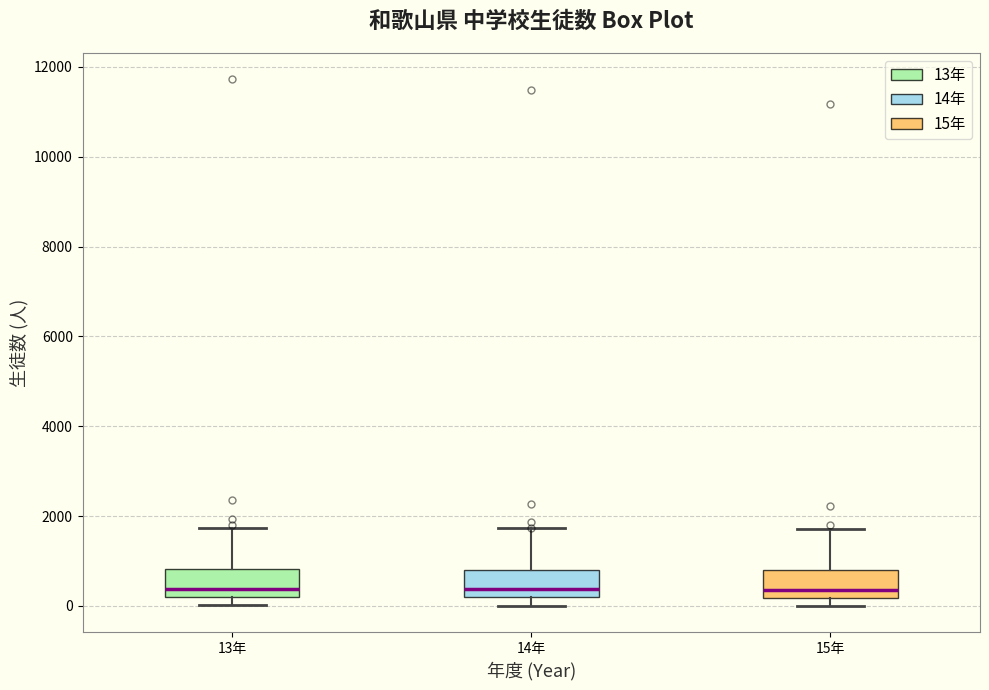

Reading left to right, transcribe this box plot: for each box, give where its median line is, the range the box spans, and where its two whiskers end, as read against the y-axis. The values are not printed on the chart, so give them approximately, as read against the axis.

13年: median 400, box 200 to 800, whiskers 0 to 1800
14年: median 400, box 200 to 800, whiskers 0 to 1800
15年: median 400, box 200 to 800, whiskers 0 to 1800